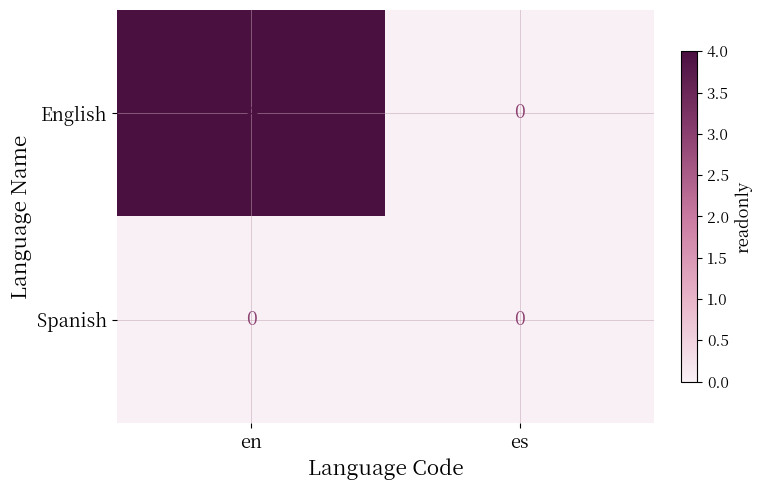

What is the maximum value shown in the chart?

4